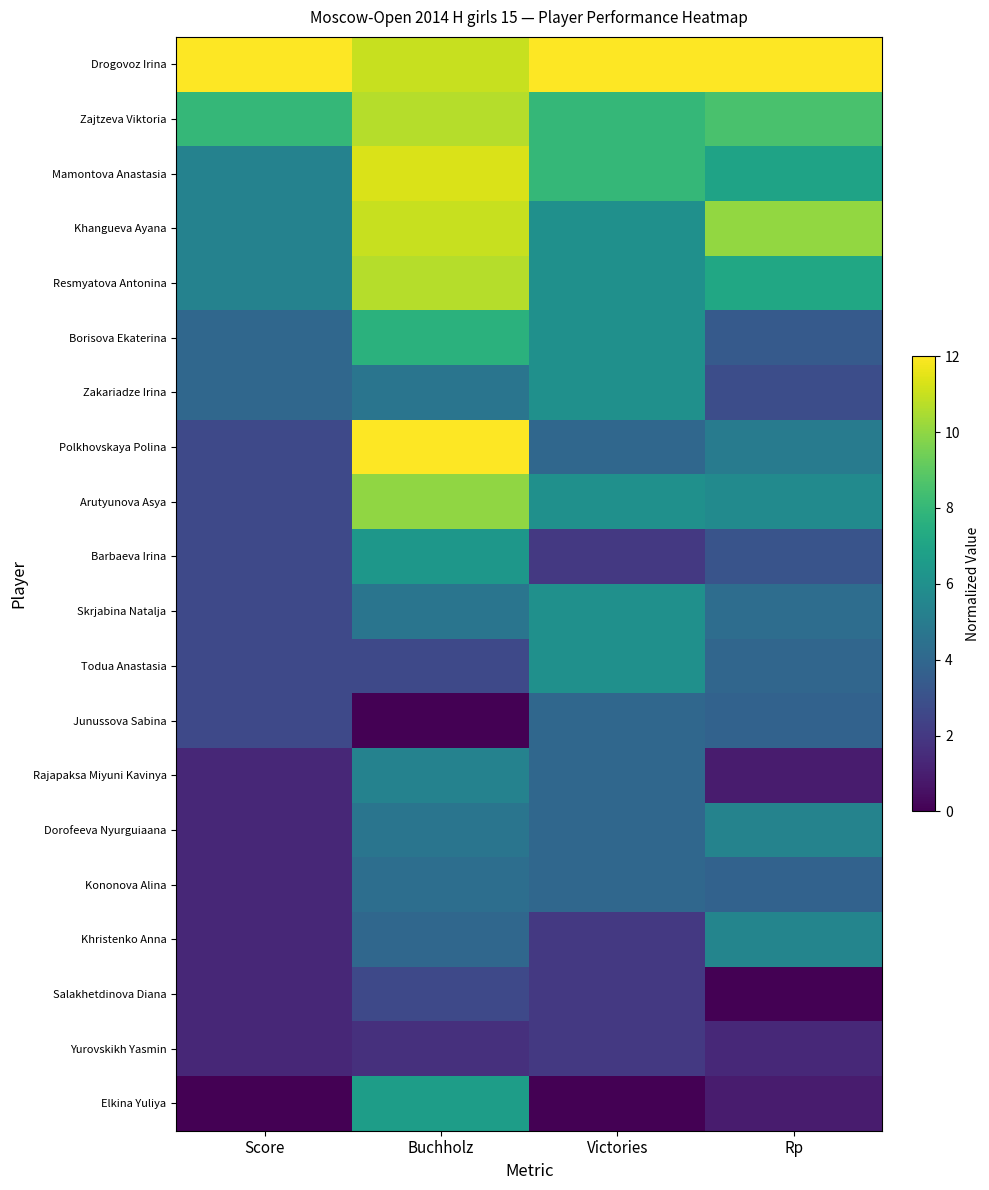

Which series has the largest total across all categories?

Drogovoz Irina